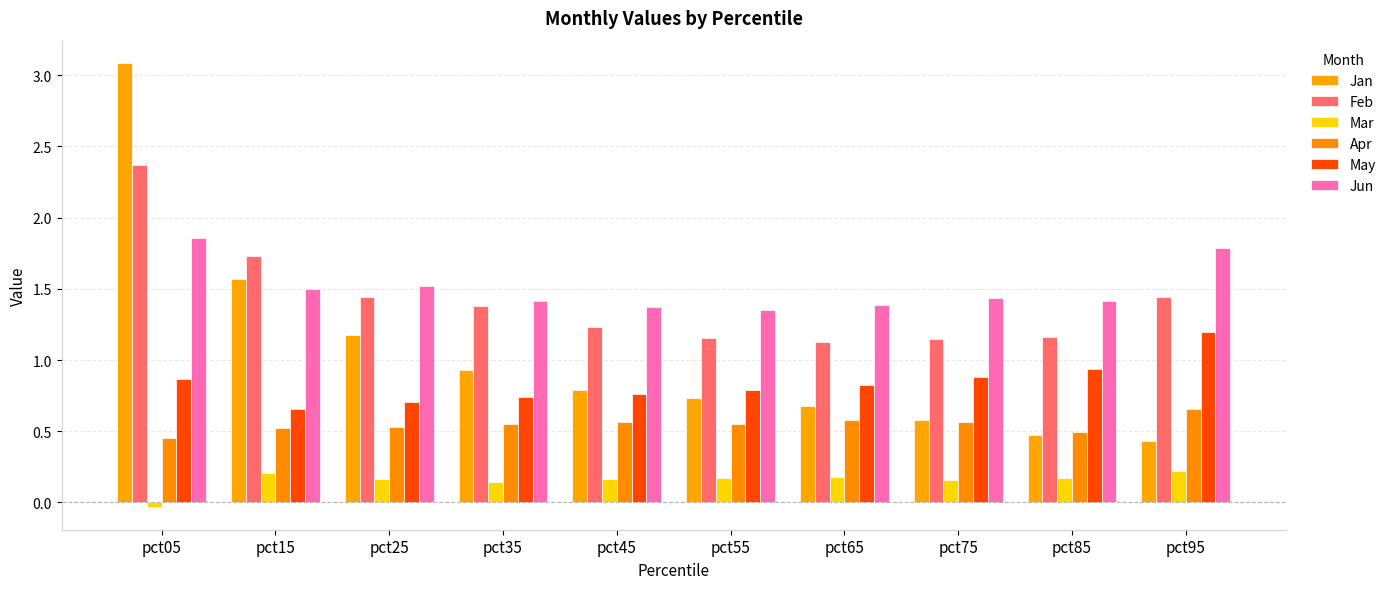

Which label corresponds to the smallest value in the chart?

pct05